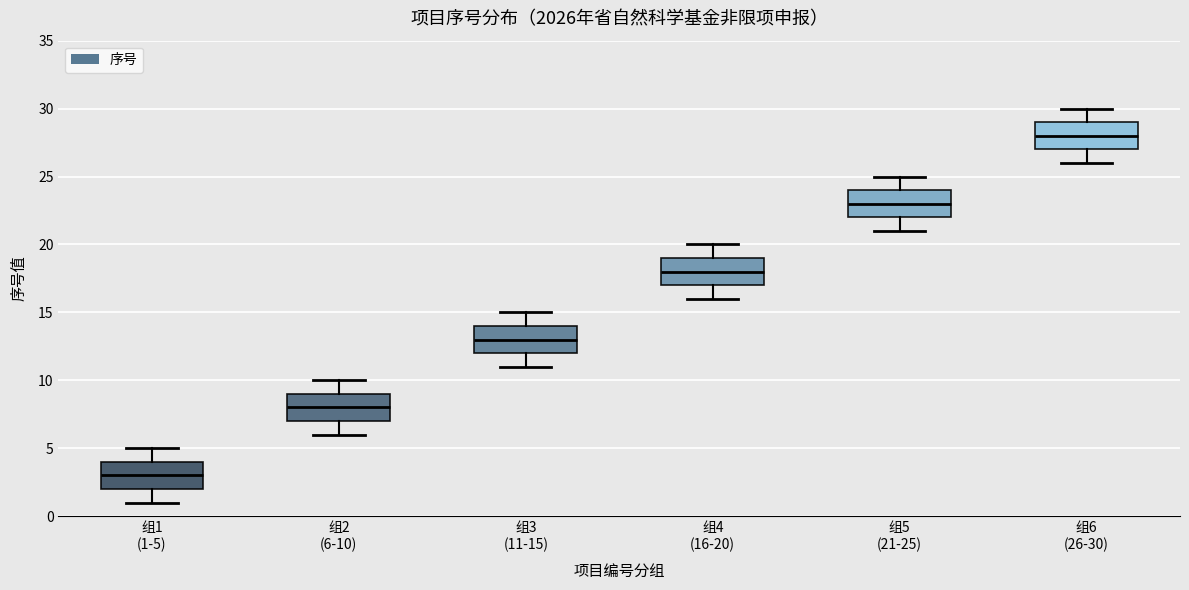

Reading left to right, transcribe this box plot: for each box, give where its median line is, the range the box spans, and where its two whiskers end, as read against the y-axis. The values are not printed on the chart, so give them approximately, as read against the axis.

组1 (1-5): median 3, box 2 to 4, whiskers 1 to 5
组2 (6-10): median 8, box 7 to 9, whiskers 6 to 10
组3 (11-15): median 13, box 12 to 14, whiskers 11 to 15
组4 (16-20): median 18, box 17 to 19, whiskers 16 to 20
组5 (21-25): median 23, box 22 to 24, whiskers 21 to 25
组6 (26-30): median 28, box 27 to 29, whiskers 26 to 30